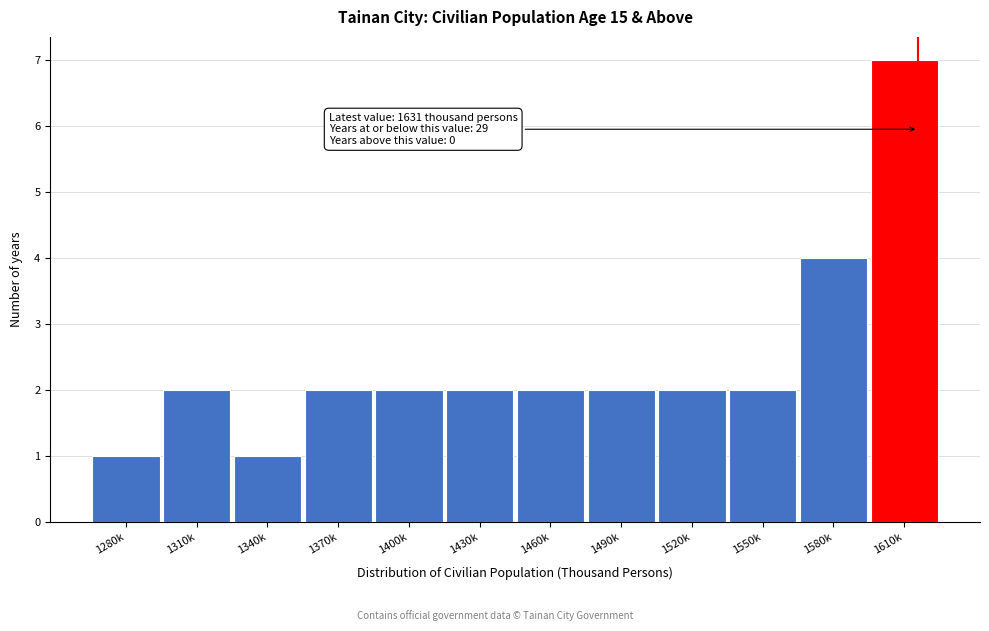

Reading left to right, list all the values displayed in this chart.

1280k=1	1310k=2	1340k=1	1370k=2	1400k=2	1430k=2	1460k=2	1490k=2	1520k=2	1550k=2	1580k=4	1610k=7